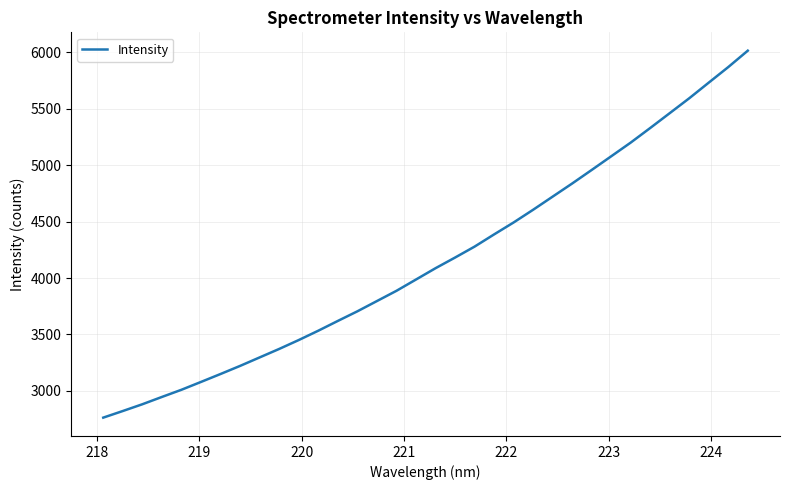

Is this an area chart (filled region under the line)?

No